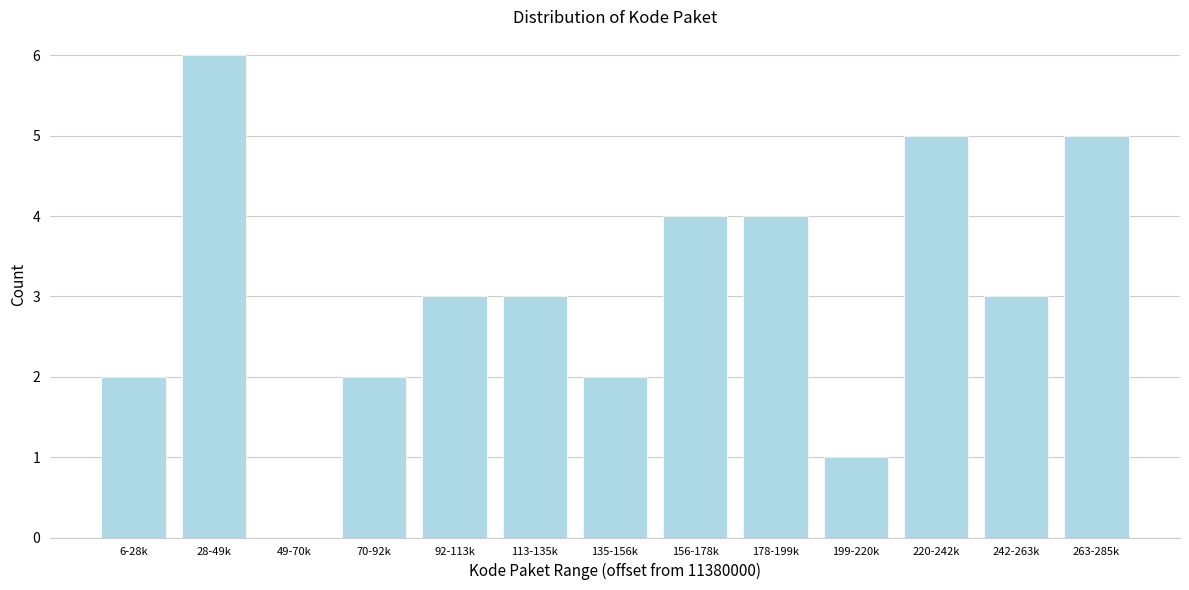

Reading right to left, what are all the values shown in this chart?

263-285k=5	242-263k=3	220-242k=5	199-220k=1	178-199k=4	156-178k=4	135-156k=2	113-135k=3	92-113k=3	70-92k=2	49-70k=0	28-49k=6	6-28k=2